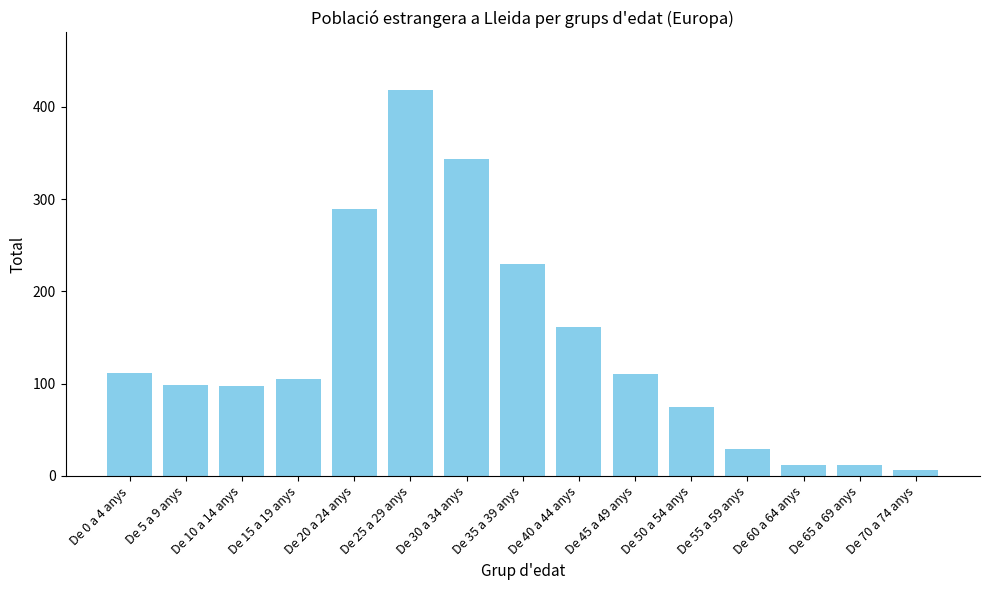

Read the value at De 35 a 39 anys, to the nearest 50.

250